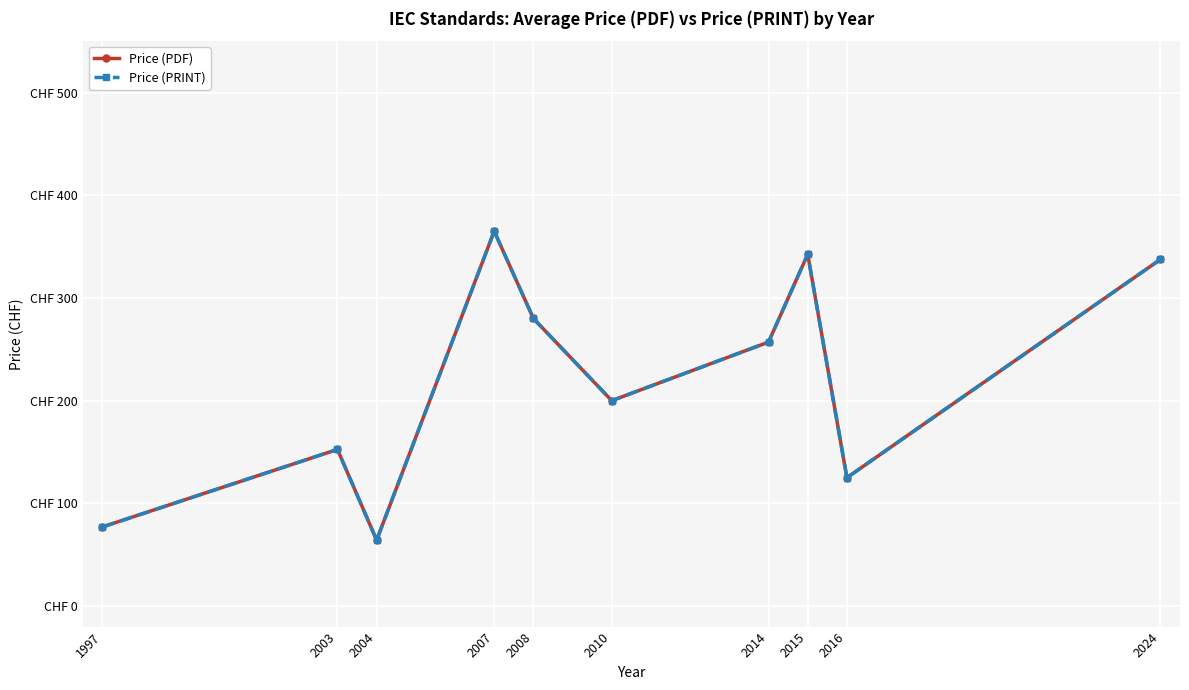

Does the chart have visible grid lines?

Yes